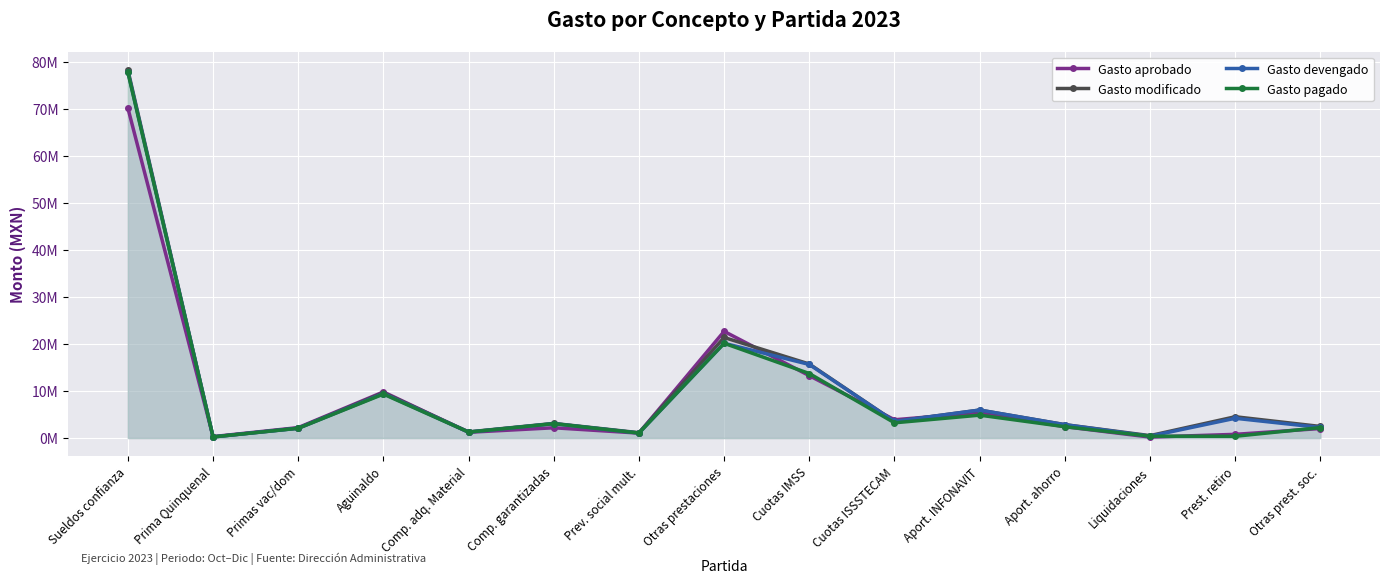

What is the difference between the Gasto modificado values at Primas vac/dom and Otras prestaciones?

19.3